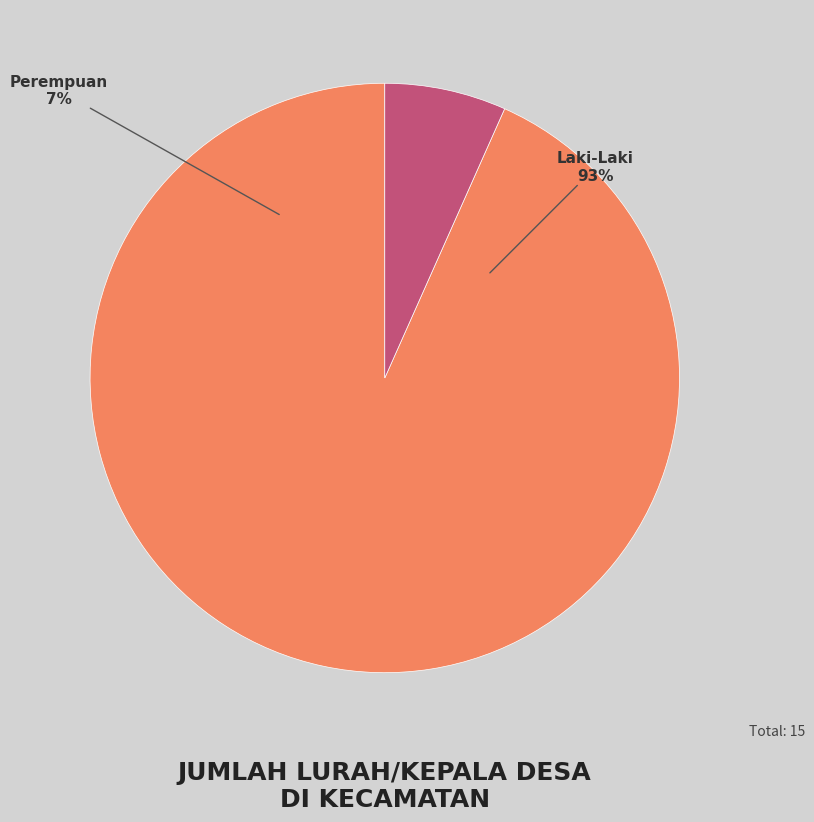

Is it true that Laki-Laki is 82% of the pie?

False